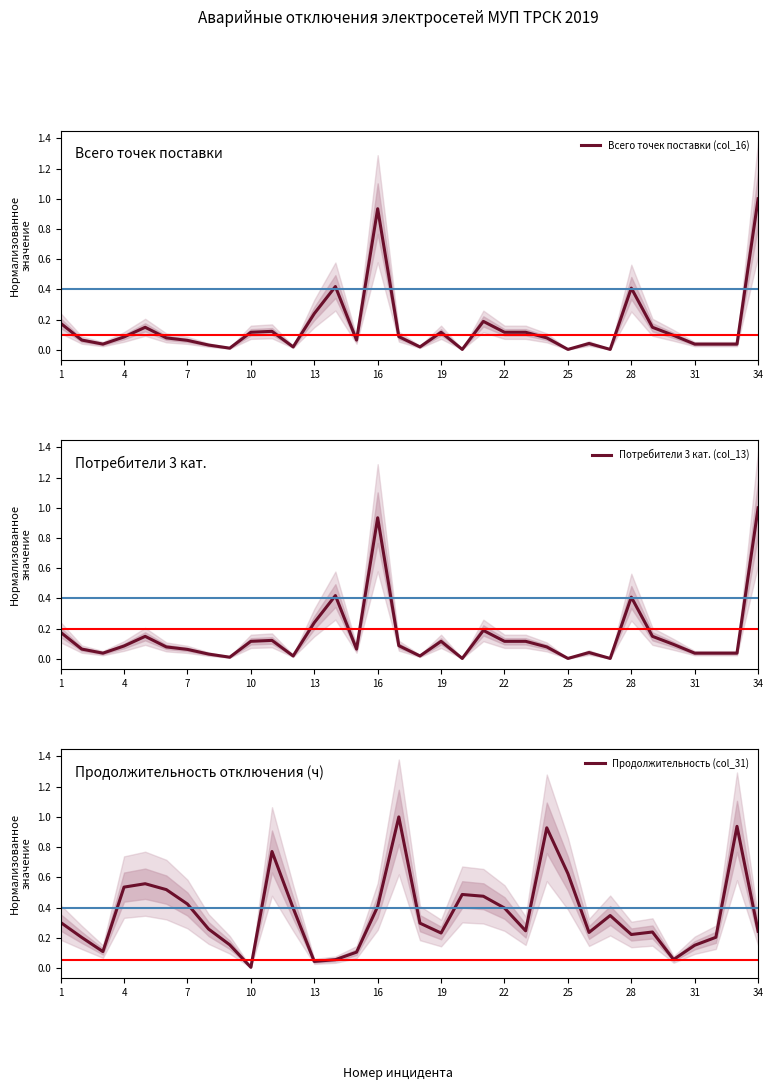

Reading left to right, what are all the values shown in this chart?

Всего точек поставки (col_16): 0.2	0.1	0.0	0.1	0.1	0.1	0.1	0.0	0.0	0.1	0.1	0.0	0.2	0.4	0.1	0.9	0.1	0.0	0.1	0.0	0.2	0.1	0.1	0.1	0.0	0.0	0.0	0.4	0.1	0.1	0.0	0.0	0.0	1.0
Потребители 3 кат. (col_13): 0.2	0.1	0.0	0.1	0.1	0.1	0.1	0.0	0.0	0.1	0.1	0.0	0.2	0.4	0.1	0.9	0.1	0.0	0.1	0.0	0.2	0.1	0.1	0.1	0.0	0.0	0.0	0.4	0.1	0.1	0.0	0.0	0.0	1.0
Продолжительность (col_31): 0.3	0.2	0.1	0.5	0.6	0.5	0.4	0.3	0.2	0.0	0.8	0.4	0.0	0.1	0.1	0.4	1.0	0.3	0.2	0.5	0.5	0.4	0.2	0.9	0.6	0.2	0.3	0.2	0.2	0.1	0.2	0.2	0.9	0.2